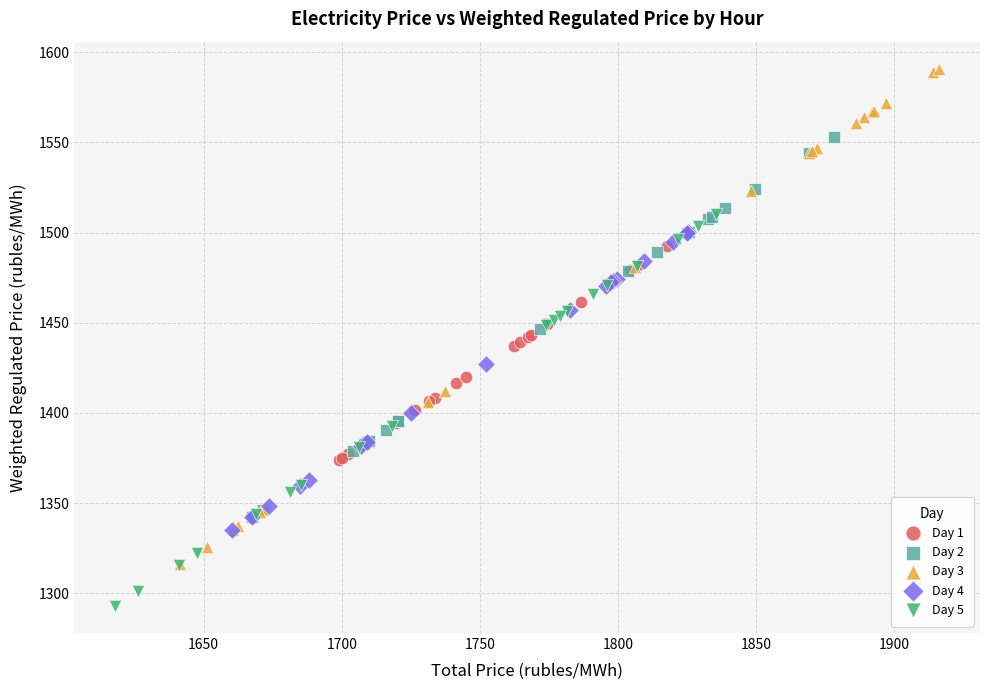

Which series contains the highest Y value?

Day 3